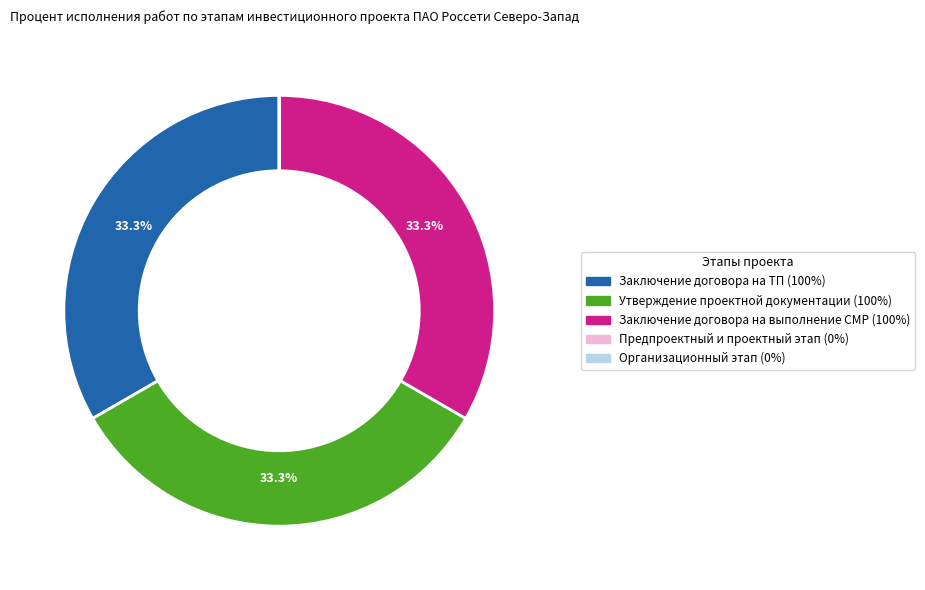

Does any single category account for the majority?

No